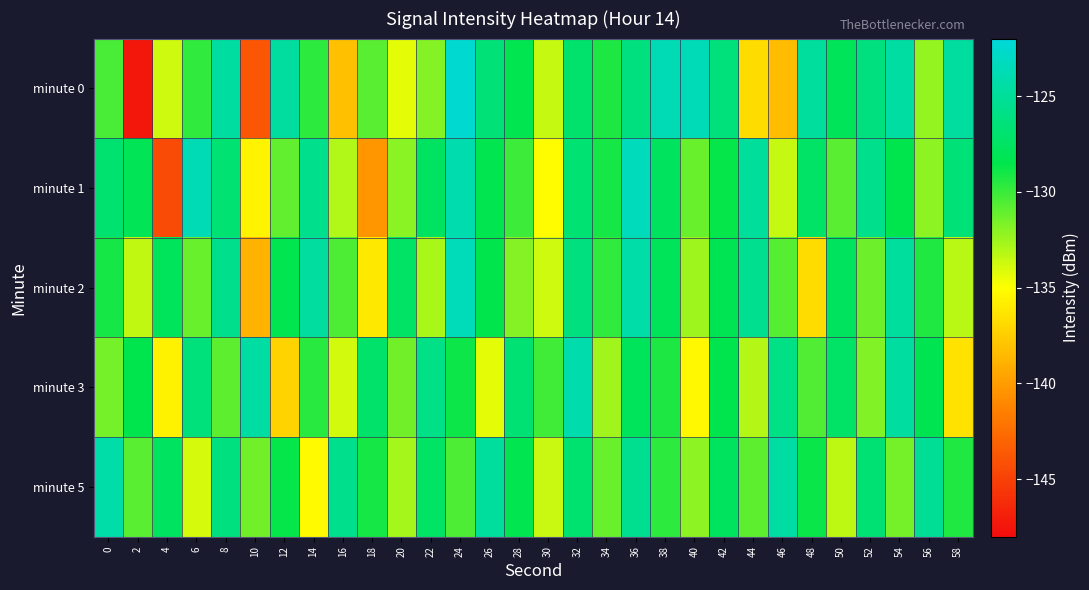

How many distinct data groups are displayed?

5